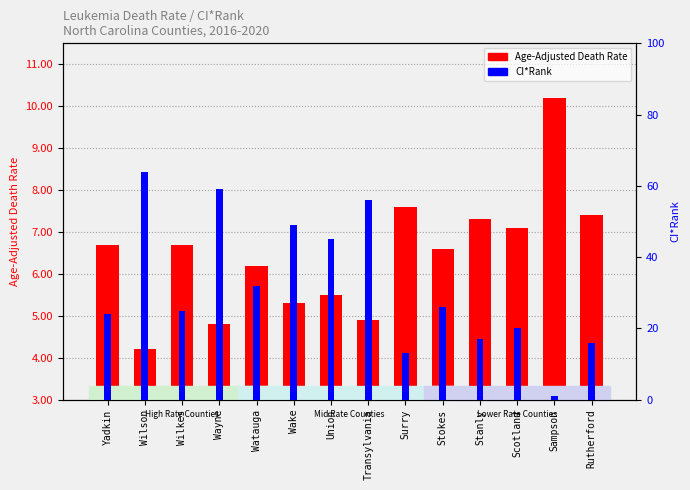

What is the greatest value displayed?

64.0